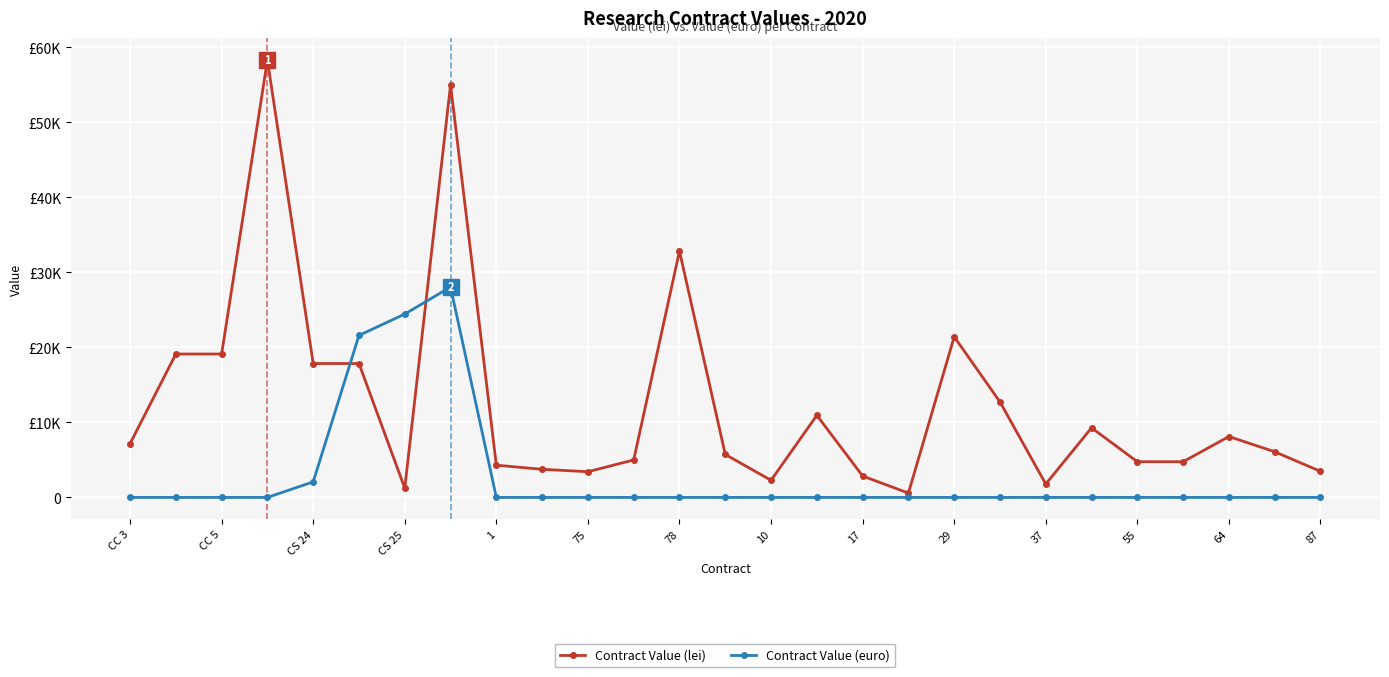

What is the sum of all Contract Value (euro) values?

76171.9